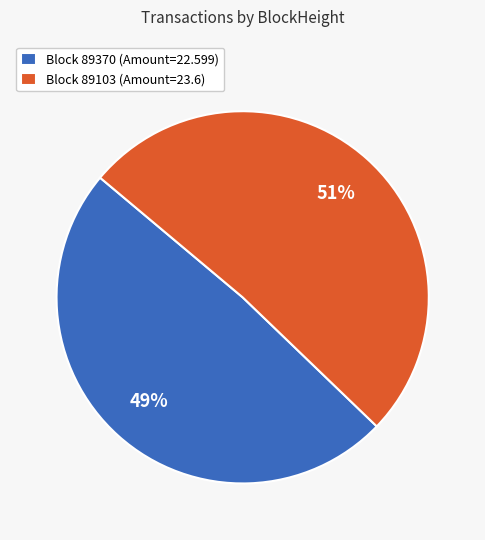

To the nearest percent, what is the difference between the largest and smallest slice percentages?

2%